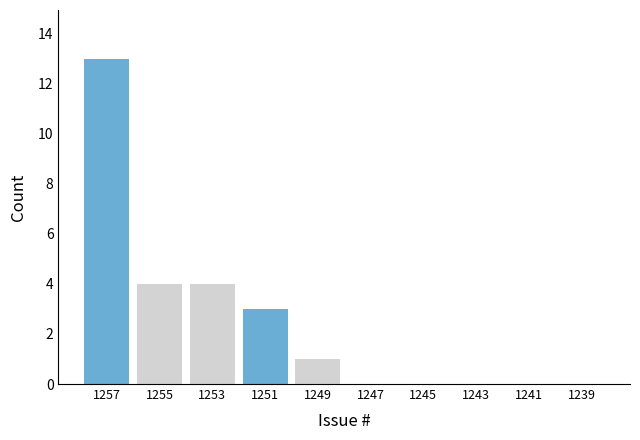

Reading left to right, list all the values displayed in this chart.

1257=13	1255=4	1253=4	1251=3	1249=1	1247=0	1245=0	1243=0	1241=0	1239=0